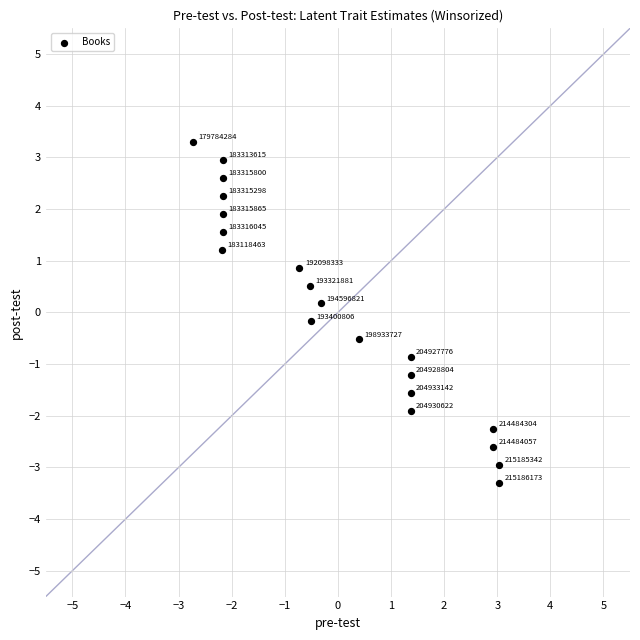

What is the range of Y values (max minus min)?

6.6